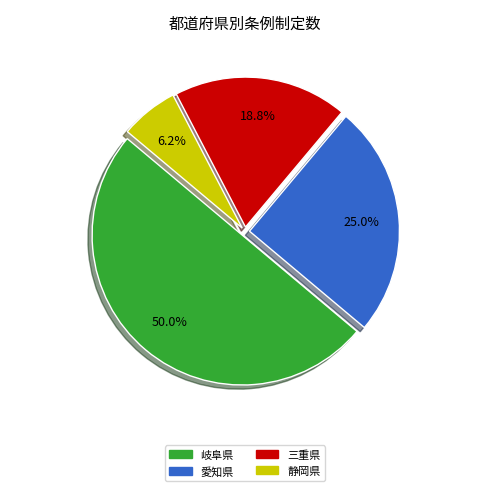

What is the ratio of the value at 愛知県 to the value at 三重県?

1.3